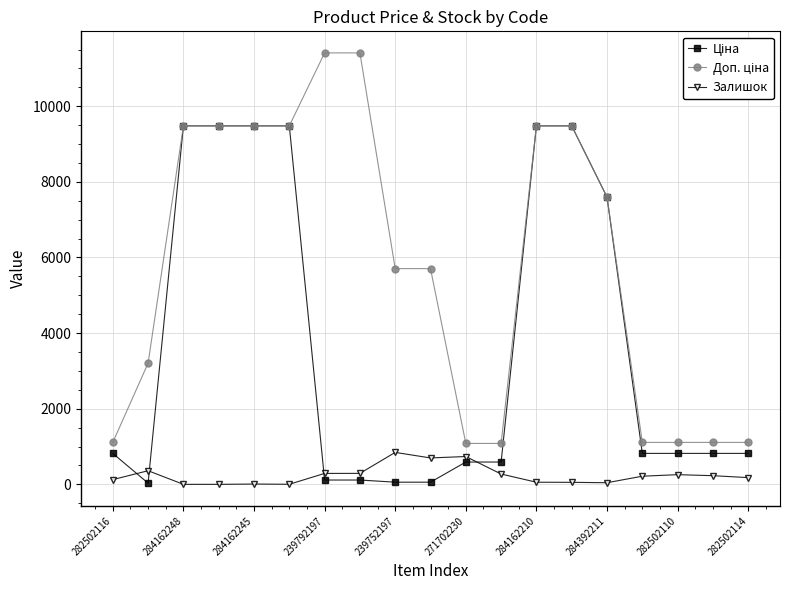

What is the greatest value displayed?

11410.0